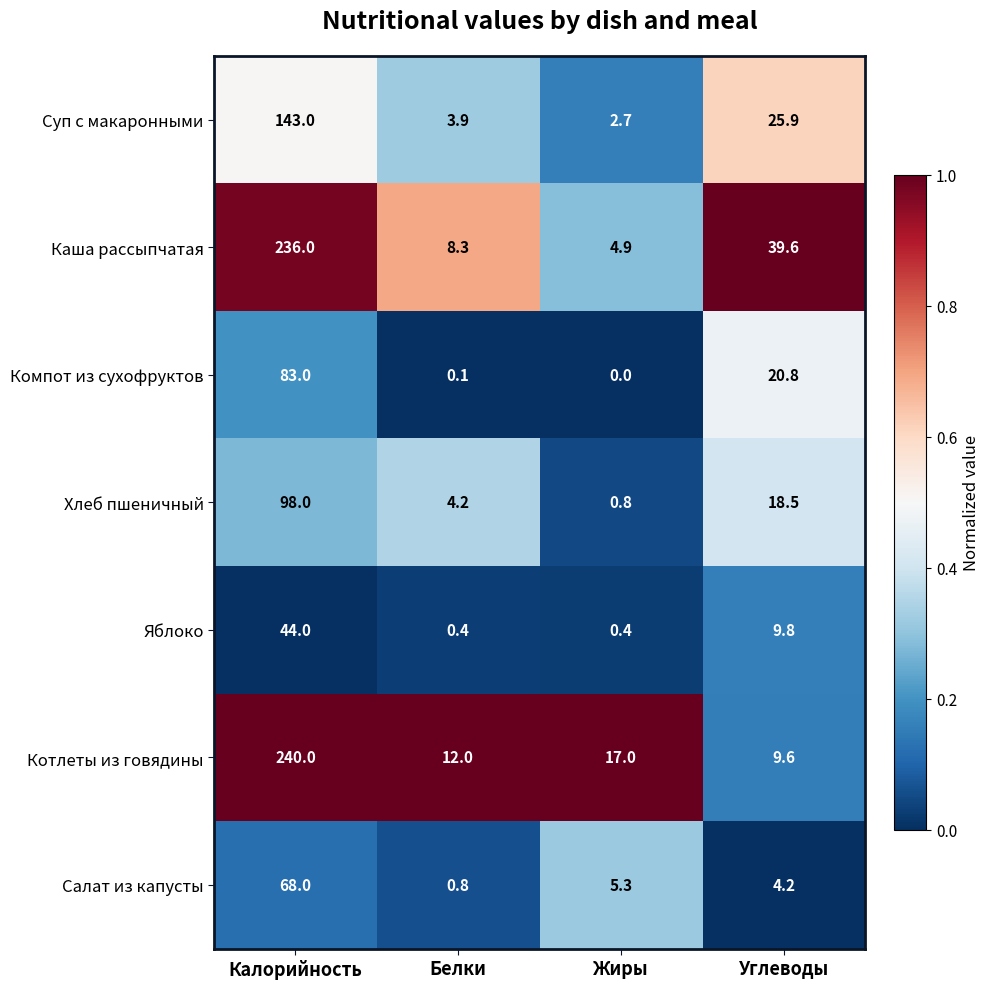

How many distinct data groups are displayed?

7